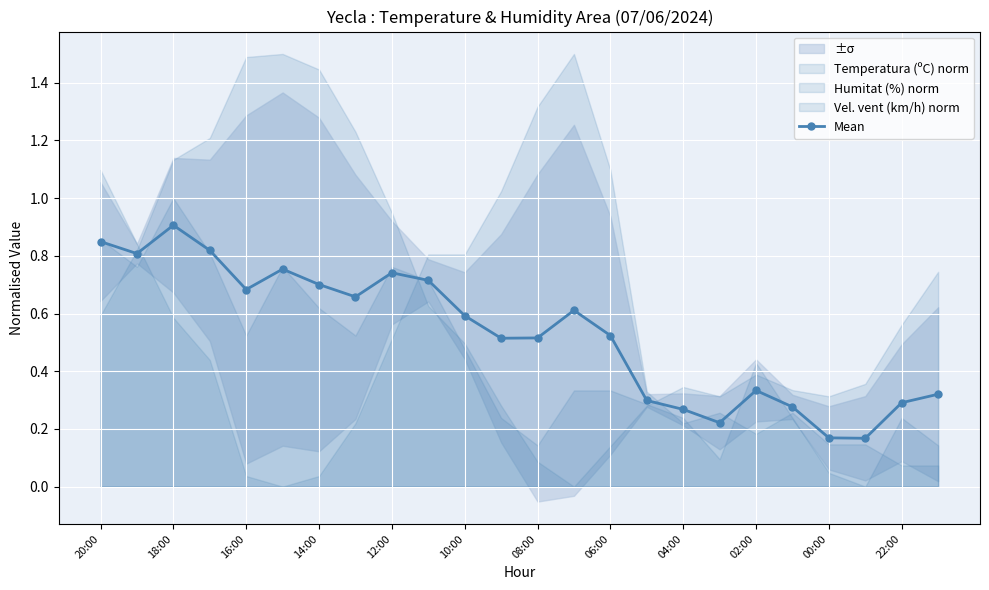

What is the maximum value for Mean?

0.9